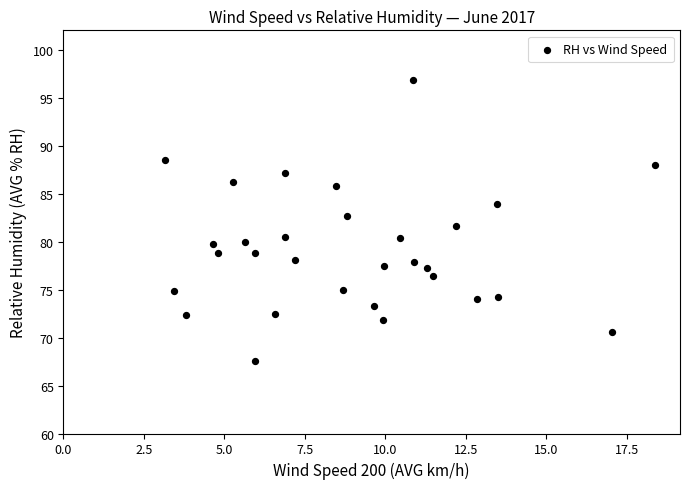

What is the range of Y values (max minus min)?

29.2